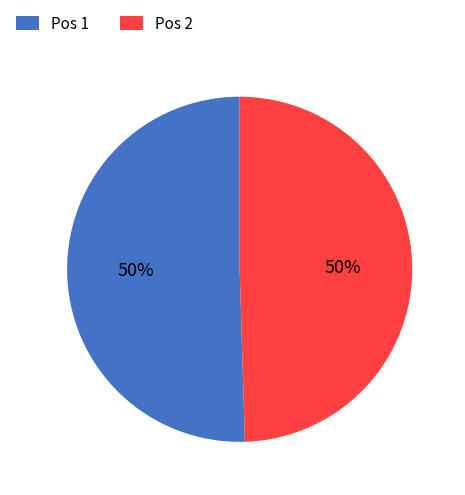

To the nearest percent, what is the average slice percentage?

50%